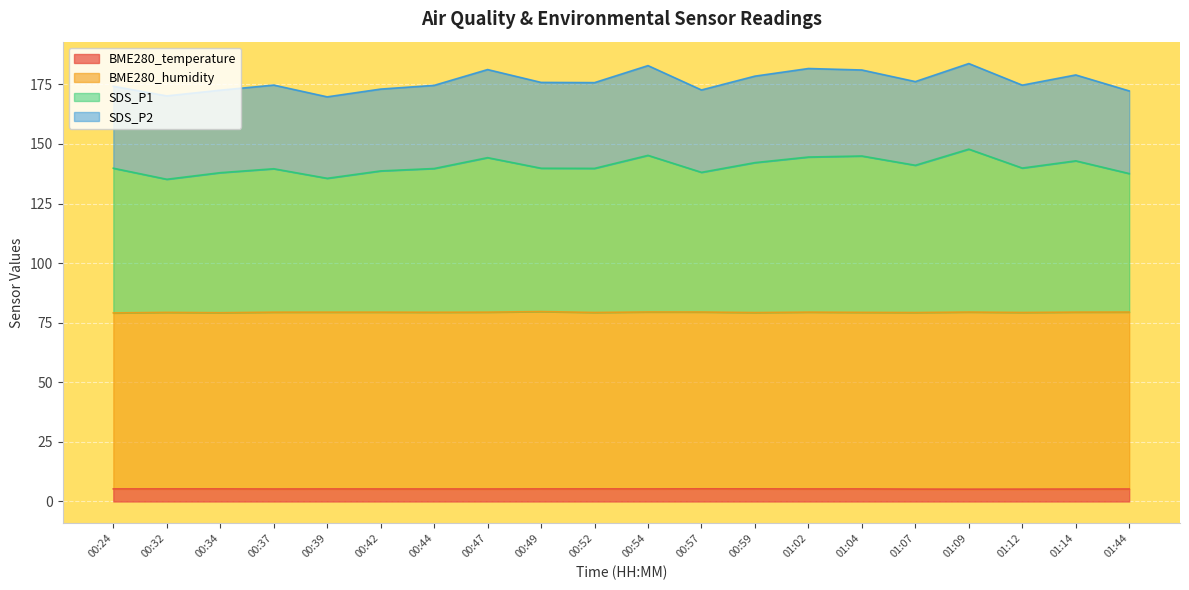

What value does the BME280_temperature series have at 00:57?

5.3